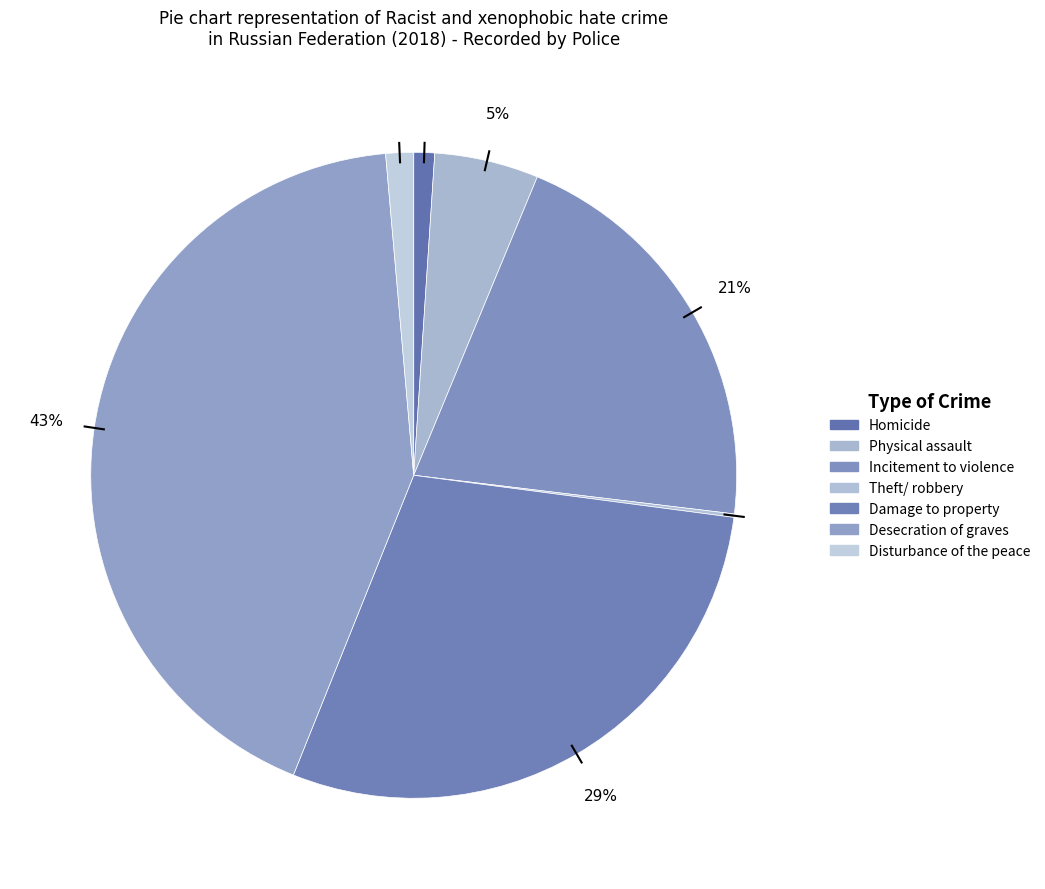

How much of the chart is everything except Damage to property?

71.0%